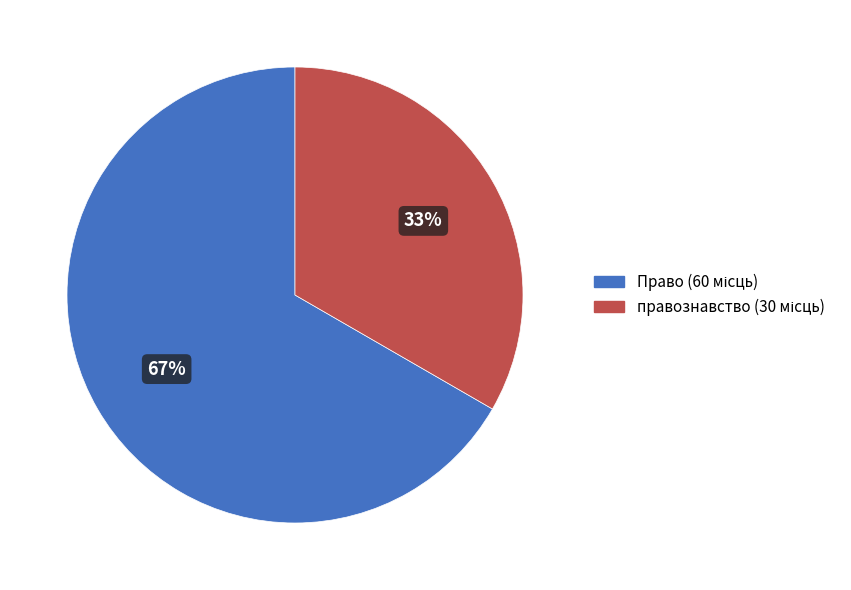

Is it true that правознавство is 33% of the pie?

True